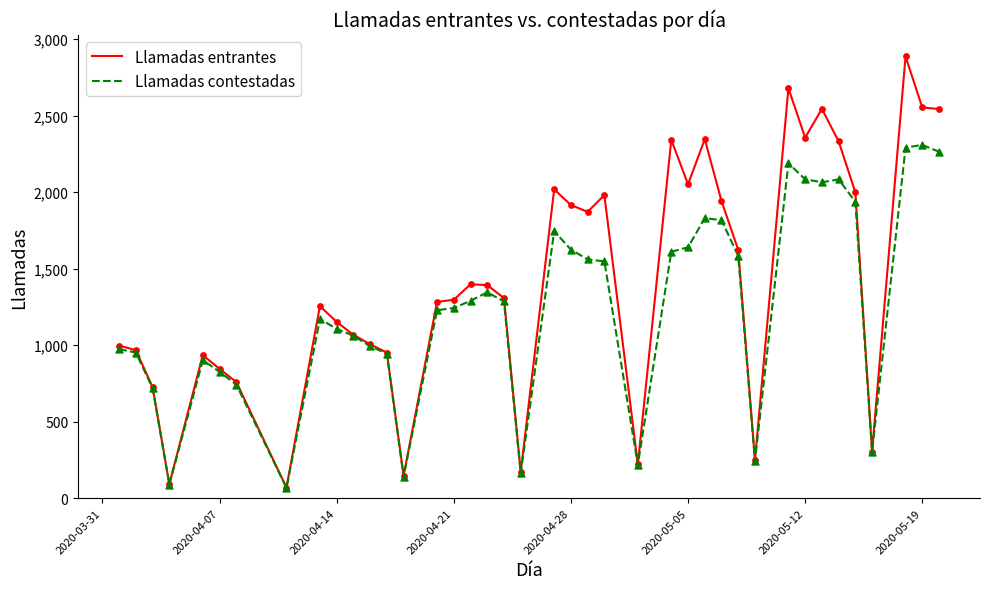

Which series has the widest spread of values?

Llamadas entrantes